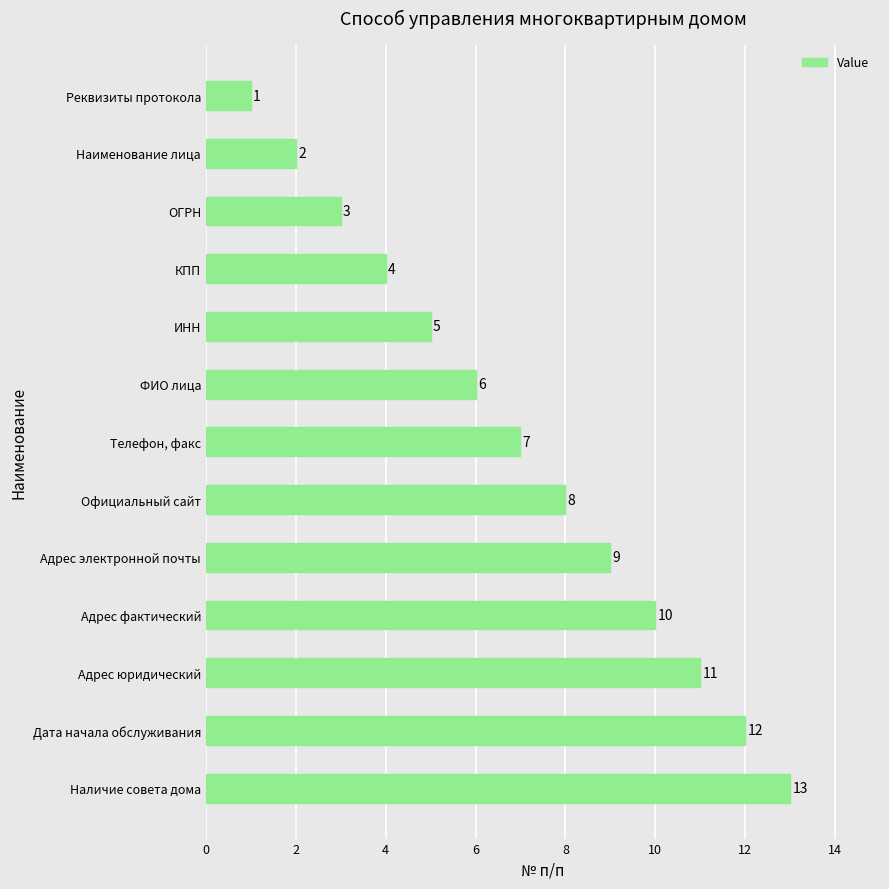

Between Телефон, факс and Адрес юридический, which is larger?

Адрес юридический